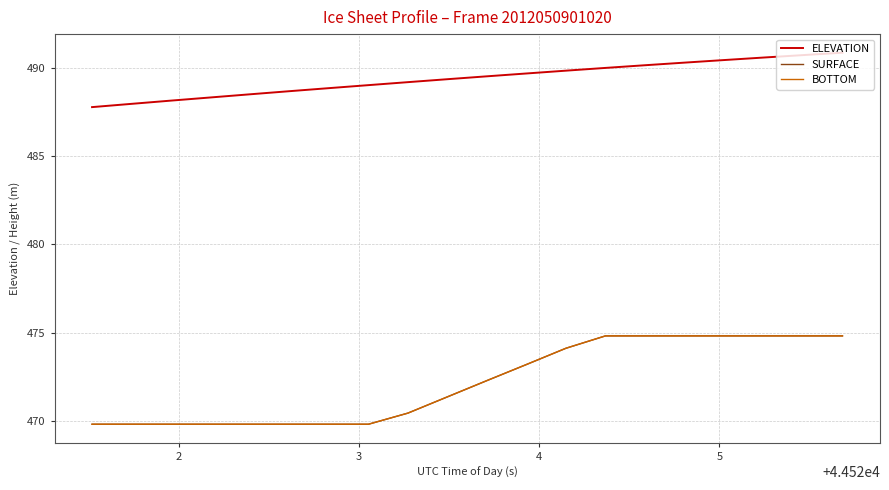

Does the chart display data point markers on the line(s)?

No